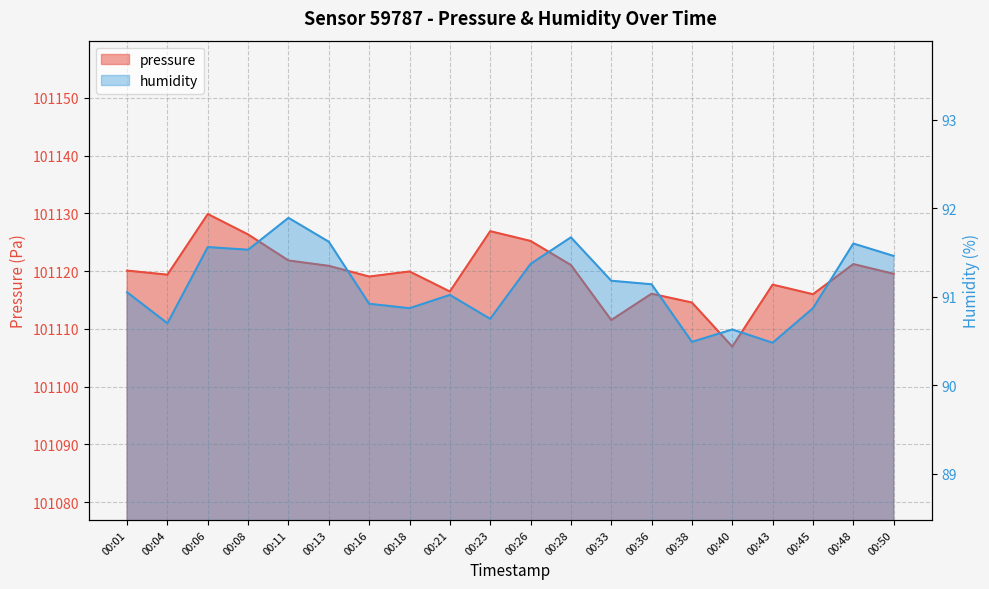

Between 00:18 and 00:26, which is larger?

00:26